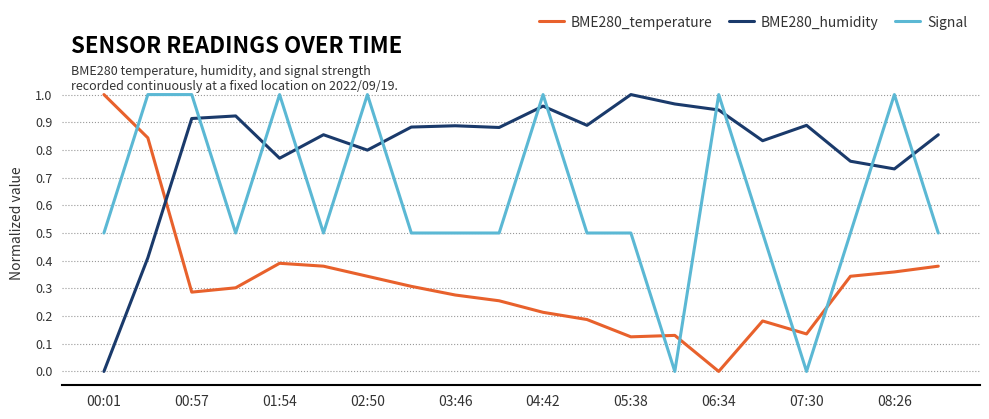

List the series in order of their overall mean, lowest first.

BME280_temperature, Signal, BME280_humidity